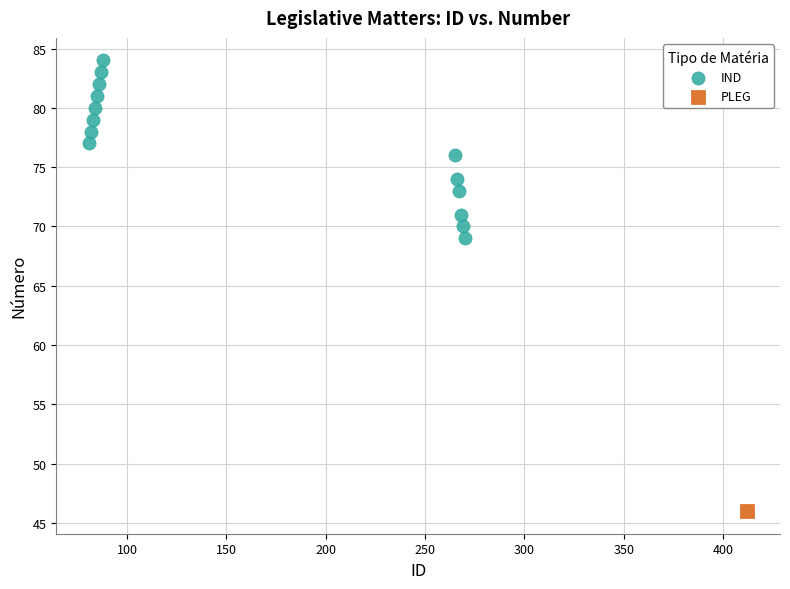

What are all the series names shown in the legend?

IND, PLEG